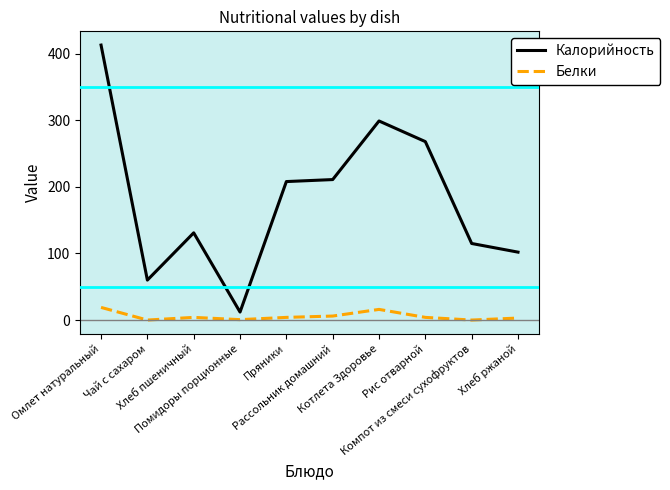

True or false: Белки and Калорийность intersect in this chart.

False